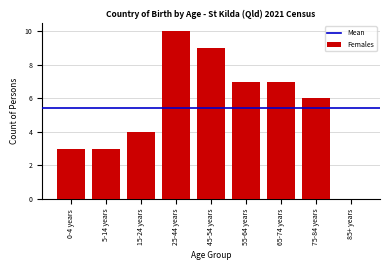

Reading left to right, list all the values displayed in this chart.

0-4 years=3	5-14 years=3	15-24 years=4	25-44 years=10	45-54 years=9	55-64 years=7	65-74 years=7	75-84 years=6	85+ years=0